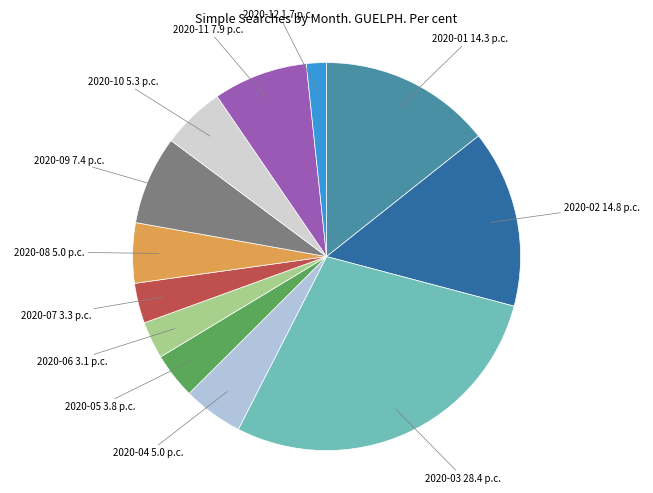

Which category has the smallest portion of the pie?

2020-12